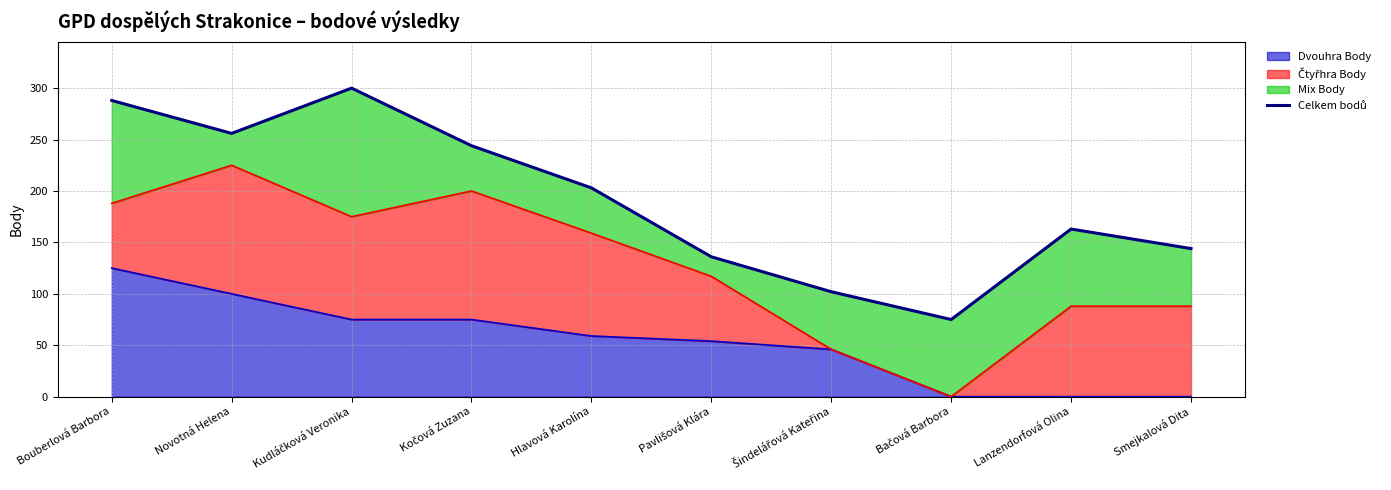

Is it true that the value at Bouberlová Barbora is 444?

False